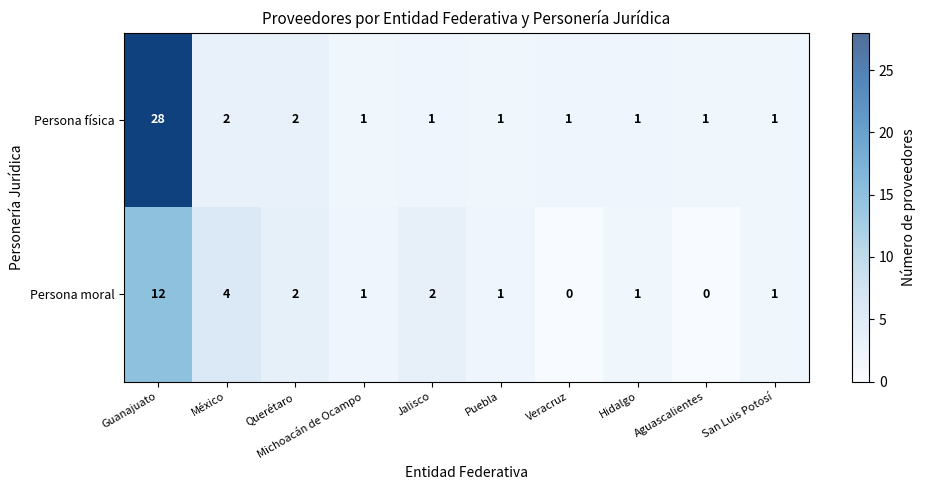

Between Guanajuato and México, which series saw the biggest shift?

Persona física